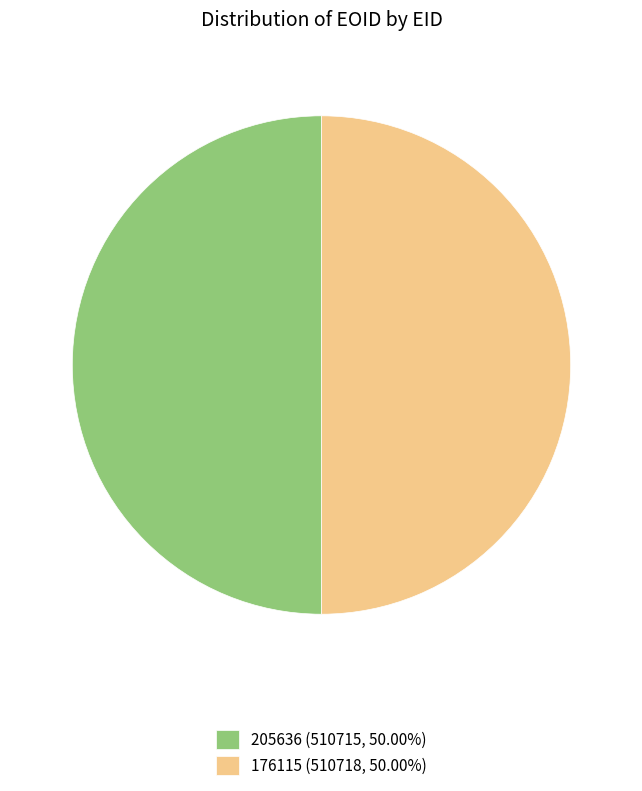

Do 176115 (510718, 50.00%) and 205636 (510715, 50.00%) together represent more than half of the pie?

Yes